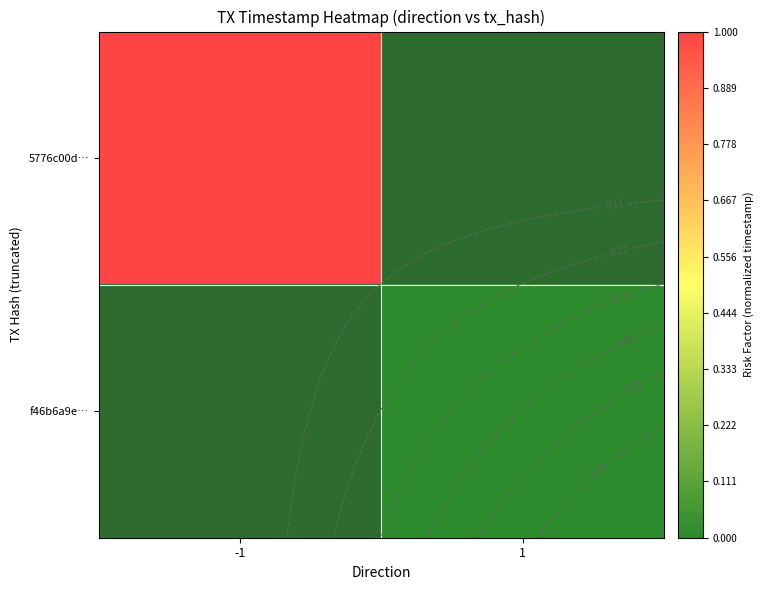

At which category does the chart reach its peak across all series?

-1